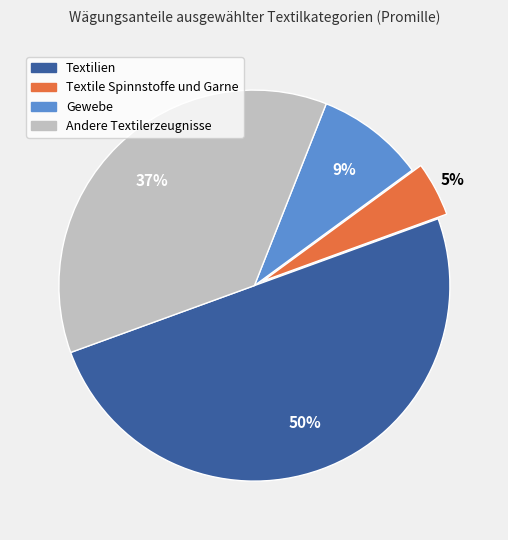

The Gewebe slice represents 1% of the pie. True or false?

False